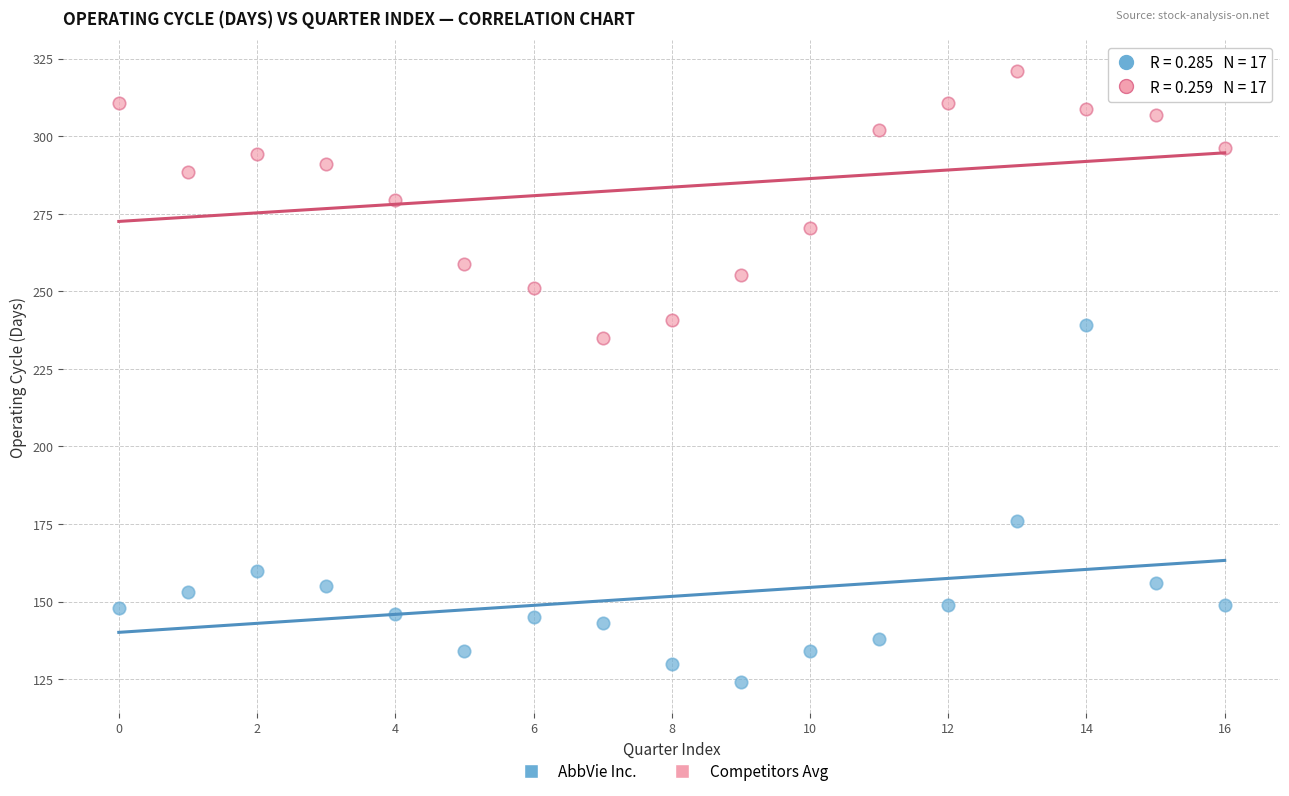

Which series has the largest Y range (max minus min)?

AbbVie Inc.